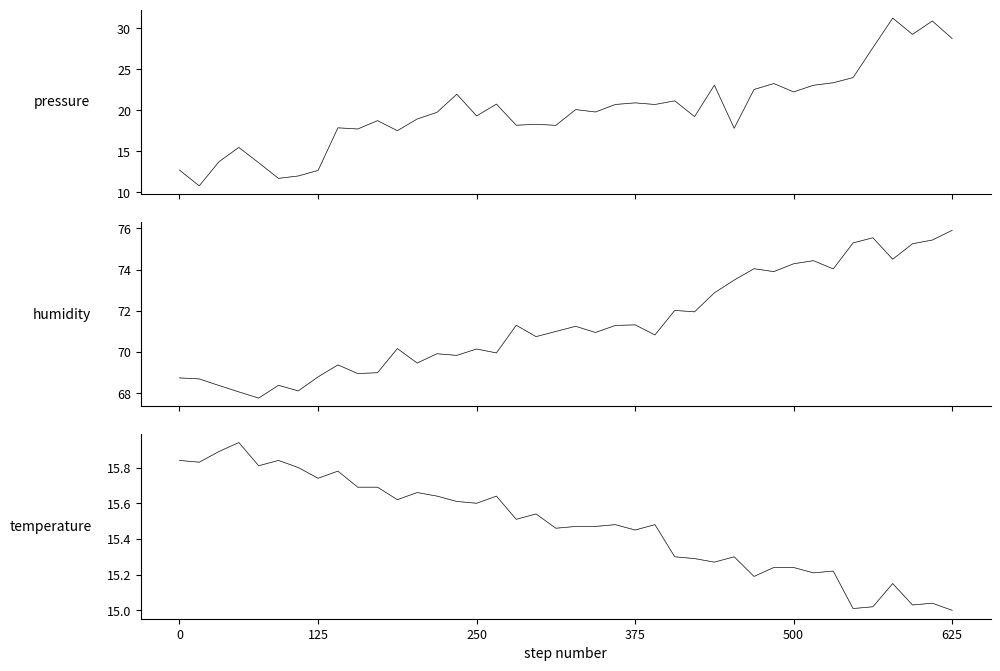

Reading left to right, extract all data points from this chart.

pressure: 12.7	10.8	13.8	15.5	13.6	11.7	12.0	12.7	17.9	17.7	18.8	17.5	19.0	19.8	22.0	19.3	20.8	18.2	18.3	18.2	20.1	19.8	20.7	20.9	20.7	21.2	19.2	23.1	17.8	22.5	23.3	22.3	23.1	23.4	24.0	27.6	31.2	29.3	30.9	28.8
pressure_dark: 12.7	10.8	13.8	15.5	13.6	11.7	12.0	12.7	17.9	17.7	18.8	17.5	19.0	19.8	22.0	19.3	20.8	18.2	18.3	18.2	20.1	19.8	20.7	20.9	20.7	21.2	19.2	23.1	17.8	22.5	23.3	22.3	23.1	23.4	24.0	27.6	31.2	29.3	30.9	28.8
humidity: 68.8	68.7	68.4	68.1	67.8	68.4	68.1	68.8	69.4	69.0	69.0	70.2	69.5	69.9	69.8	70.2	70.0	71.3	70.8	71.0	71.2	71.0	71.3	71.3	70.8	72.0	72.0	72.9	73.5	74.0	73.9	74.3	74.4	74.0	75.3	75.5	74.5	75.2	75.4	75.9
humidity_dark: 68.8	68.7	68.4	68.1	67.8	68.4	68.1	68.8	69.4	69.0	69.0	70.2	69.5	69.9	69.8	70.2	70.0	71.3	70.8	71.0	71.2	71.0	71.3	71.3	70.8	72.0	72.0	72.9	73.5	74.0	73.9	74.3	74.4	74.0	75.3	75.5	74.5	75.2	75.4	75.9
temperature: 15.8	15.8	15.9	15.9	15.8	15.8	15.8	15.7	15.8	15.7	15.7	15.6	15.7	15.6	15.6	15.6	15.6	15.5	15.5	15.5	15.5	15.5	15.5	15.4	15.5	15.3	15.3	15.3	15.3	15.2	15.2	15.2	15.2	15.2	15.0	15.0	15.2	15.0	15.0	15.0
temperature_dark: 15.8	15.8	15.9	15.9	15.8	15.8	15.8	15.7	15.8	15.7	15.7	15.6	15.7	15.6	15.6	15.6	15.6	15.5	15.5	15.5	15.5	15.5	15.5	15.4	15.5	15.3	15.3	15.3	15.3	15.2	15.2	15.2	15.2	15.2	15.0	15.0	15.2	15.0	15.0	15.0